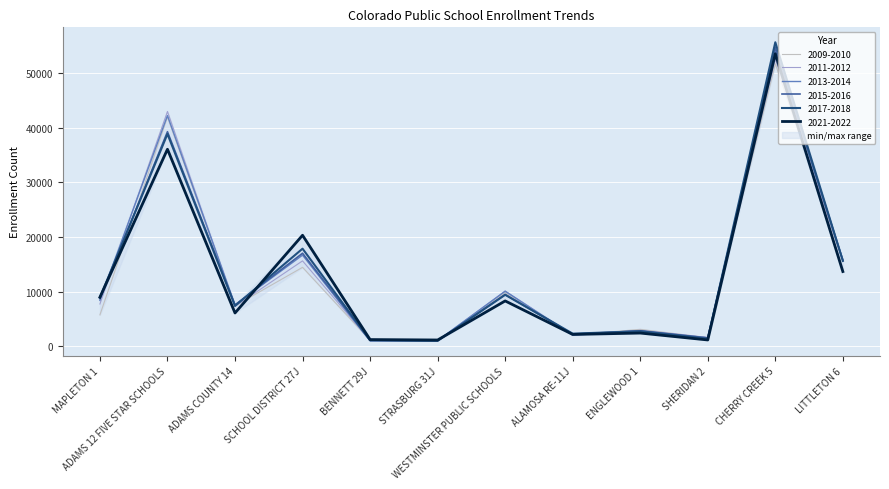

True or false: 2013-2014 and 2009-2010 cross at least once.

True